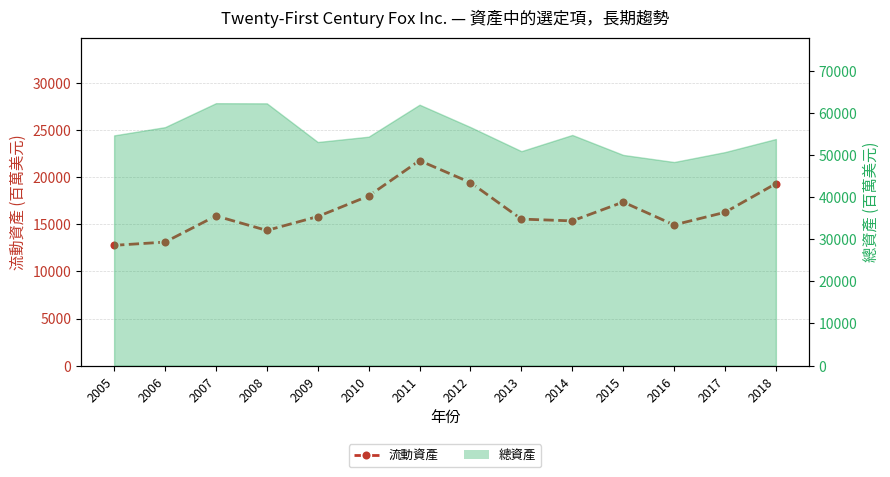

Which category has the highest value across all series?

2011